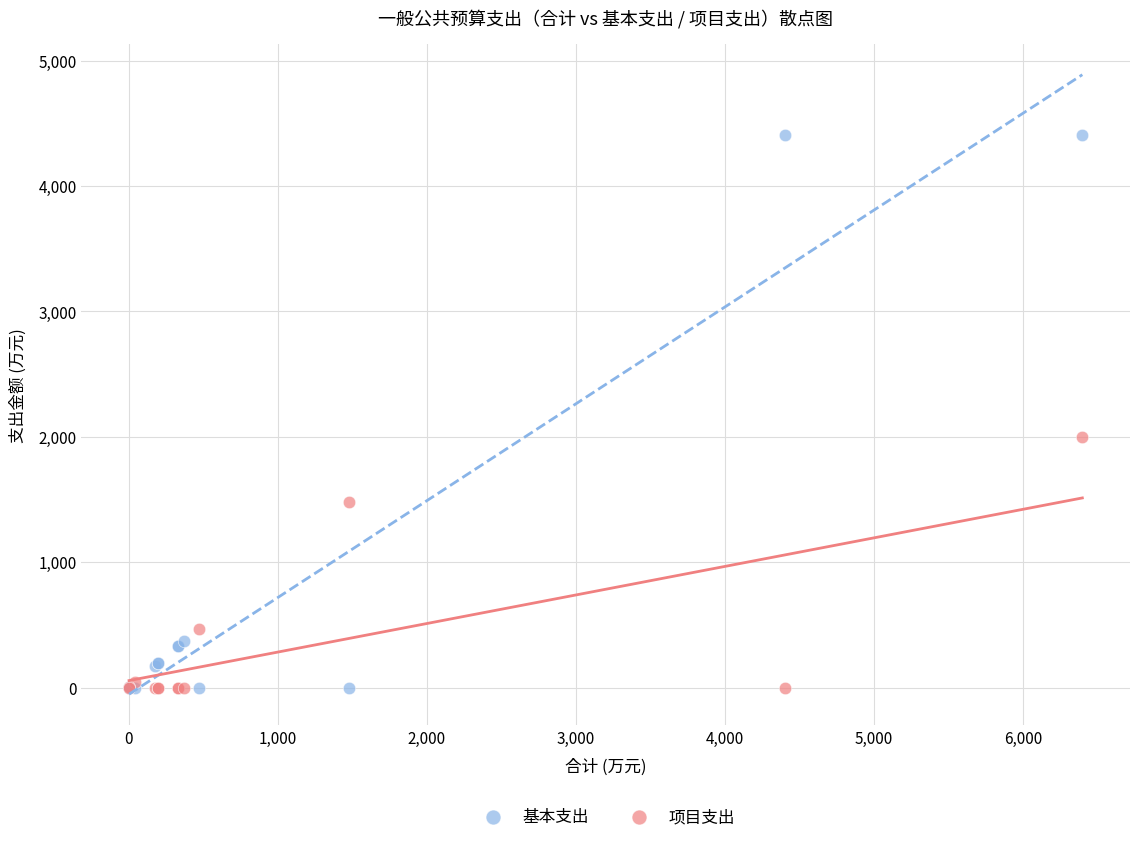

Which series has the widest spread of Y values?

基本支出